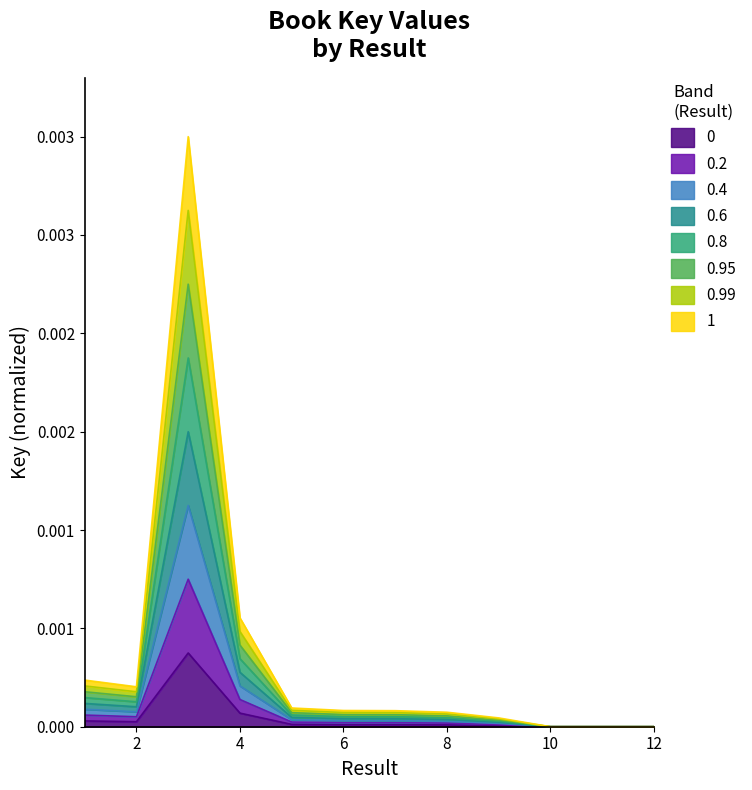

List the labels in order of value, smallest first.

10, 12, 11, 9, 8, 7, 6, 5, 2, 1, 4, 3